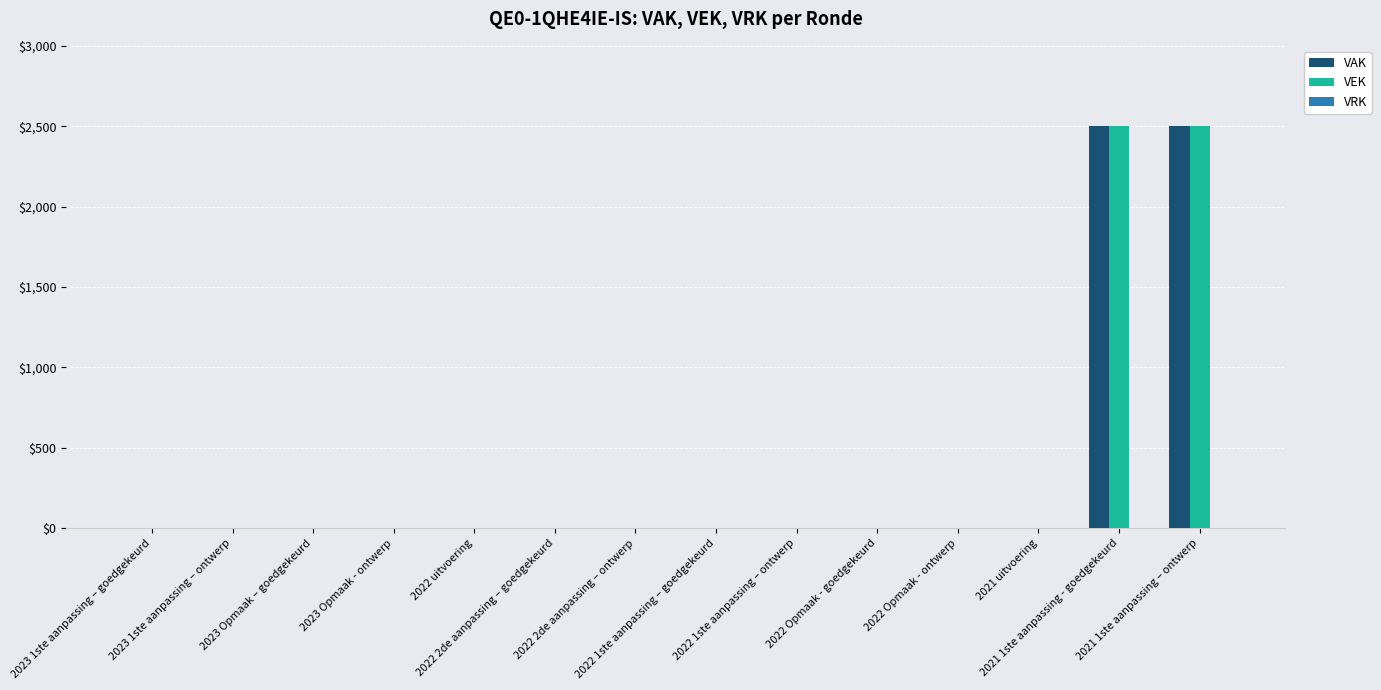

How many distinct data groups are displayed?

2